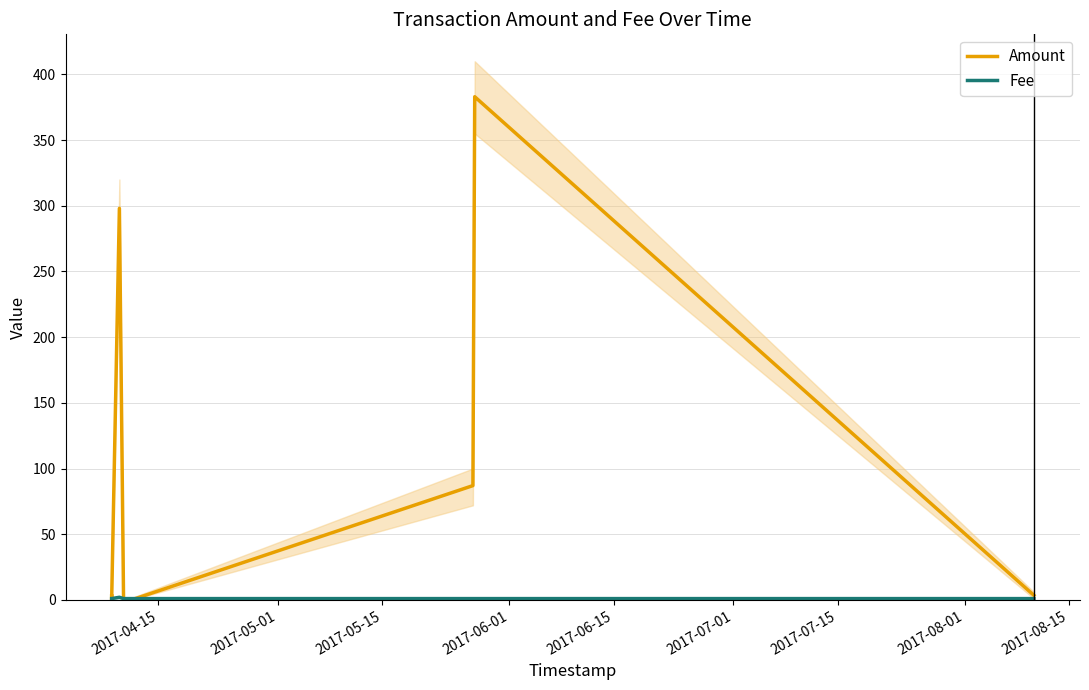

Is this an area chart (filled region under the line)?

No